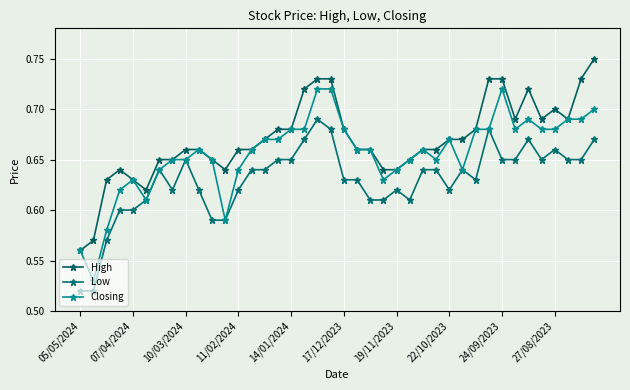

Is this an area chart (filled region under the line)?

No